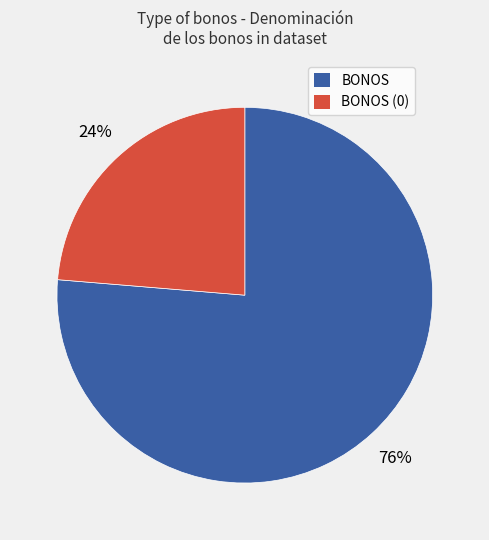

To the nearest percent, what portion does BONOS (0) represent?

24%